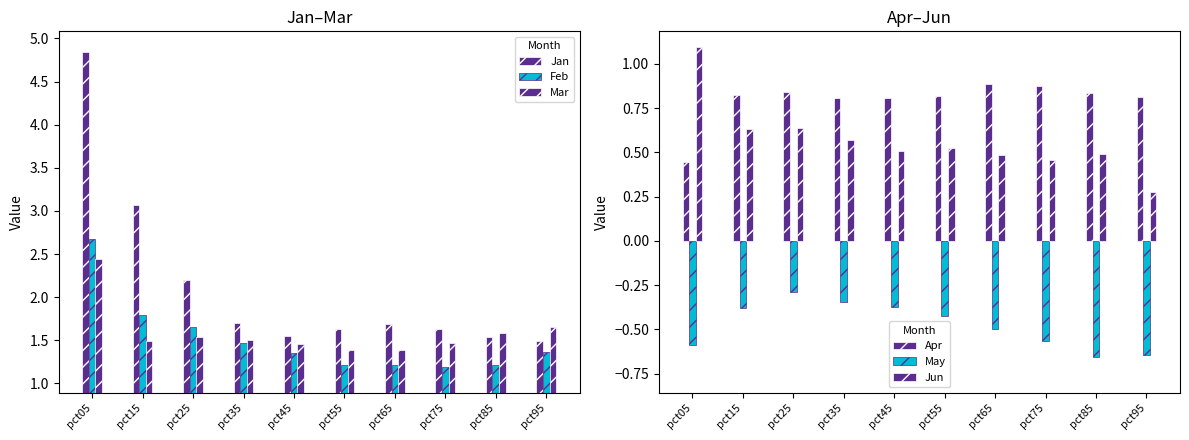

Are the bars grouped side by side (vs. stacked)?

Yes